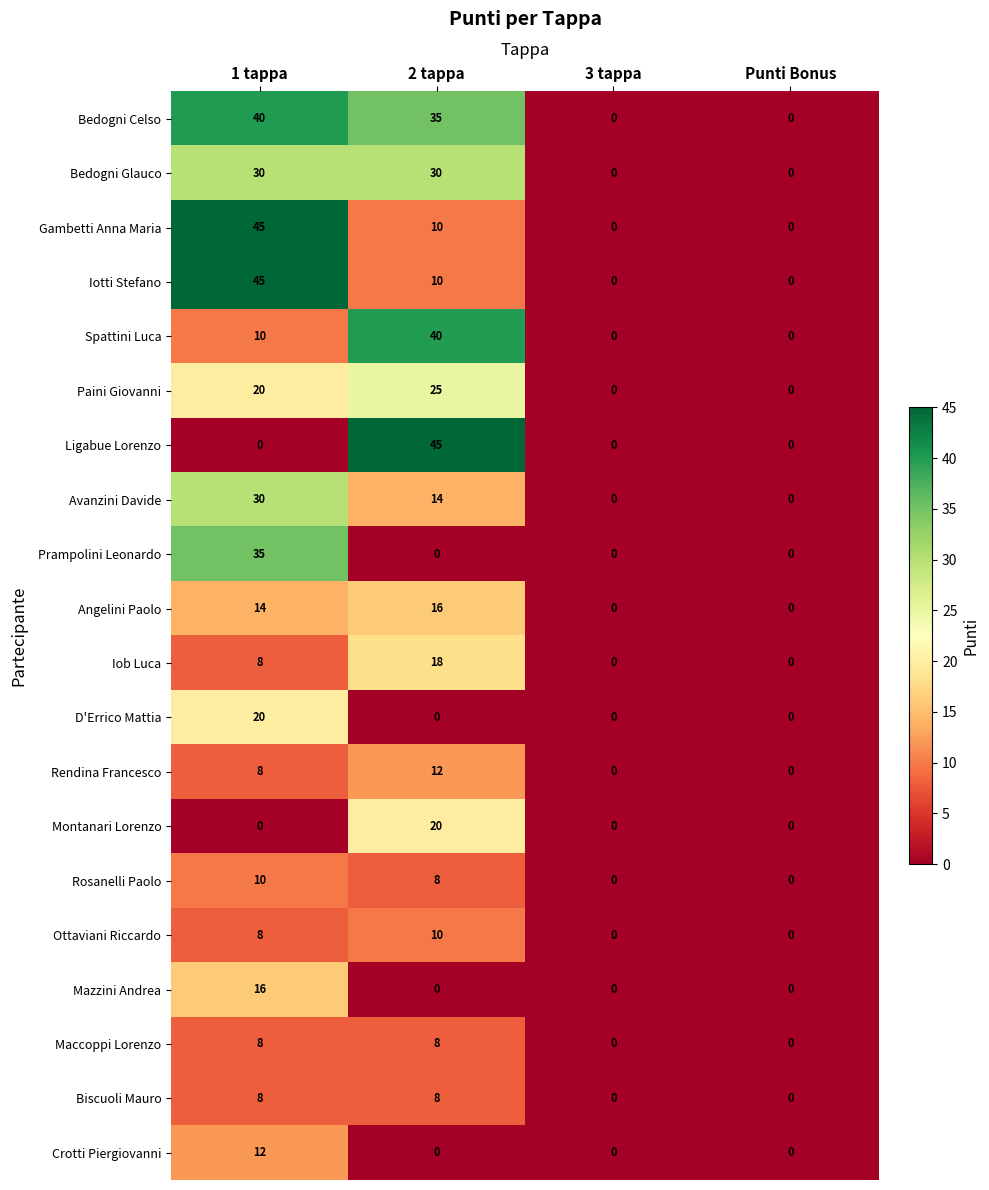

What is the average value of the Paini Giovanni series?

11